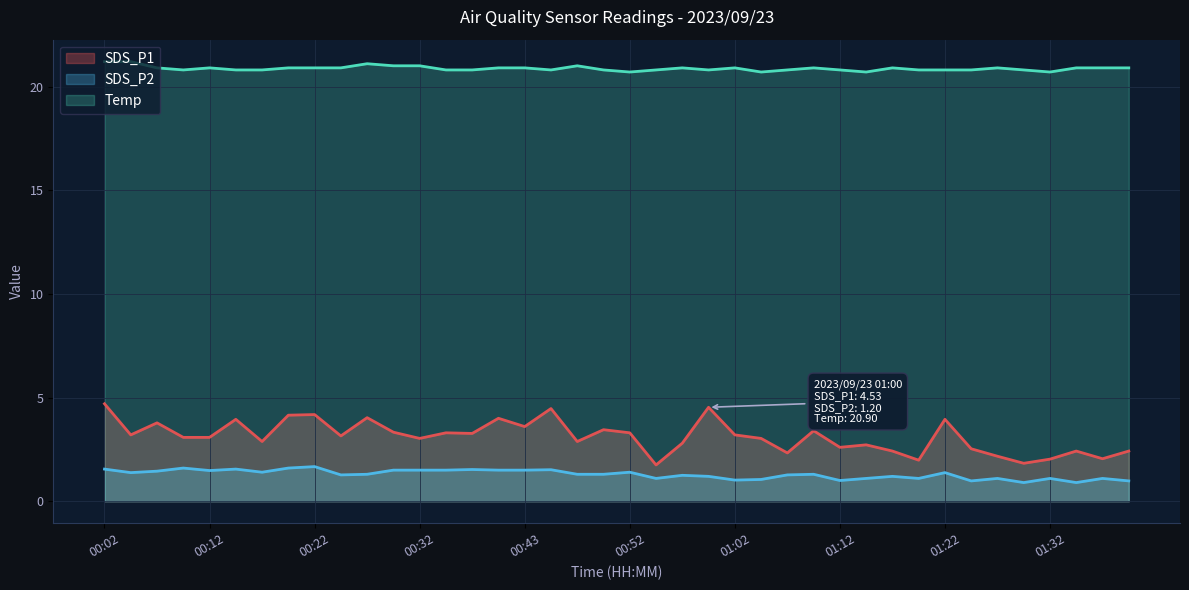

Reading left to right, transcribe all the data shown in this chart.

SDS_P1: 4.7	3.2	3.8	3.1	3.1	4.0	2.9	4.2	4.2	3.1	4.0	3.3	3.0	3.3	3.3	4.0	3.6	4.5	2.9	3.5	3.3	1.8	2.8	4.5	3.2	3.0	2.3	3.4	2.6	2.7	2.4	2.0	4.0	2.5	2.2	1.8	2.0	2.4	2.0	2.4
SDS_P2: 1.6	1.4	1.4	1.6	1.5	1.6	1.4	1.6	1.7	1.3	1.3	1.5	1.5	1.5	1.5	1.5	1.5	1.5	1.3	1.3	1.4	1.1	1.2	1.2	1.0	1.1	1.3	1.3	1.0	1.1	1.2	1.1	1.4	1.0	1.1	0.9	1.1	0.9	1.1	1.0
Temp: 21.2	21.2	20.9	20.8	20.9	20.8	20.8	20.9	20.9	20.9	21.1	21.0	21.0	20.8	20.8	20.9	20.9	20.8	21.0	20.8	20.7	20.8	20.9	20.8	20.9	20.7	20.8	20.9	20.8	20.7	20.9	20.8	20.8	20.8	20.9	20.8	20.7	20.9	20.9	20.9